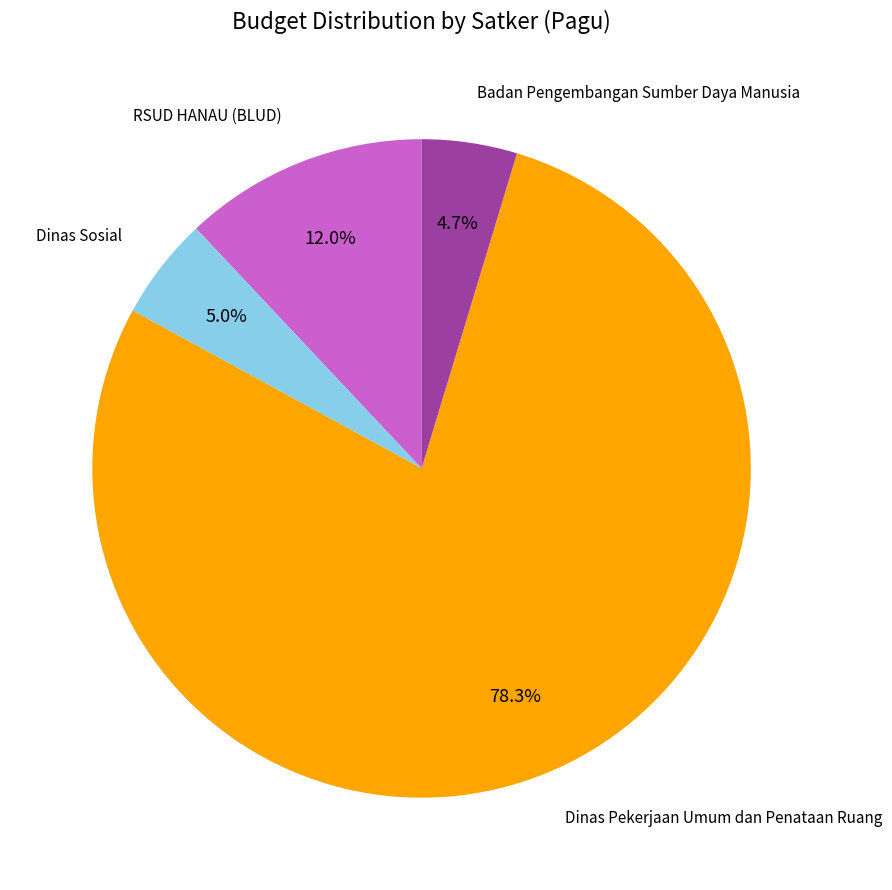

Is there any slice that represents more than half of the pie?

Yes